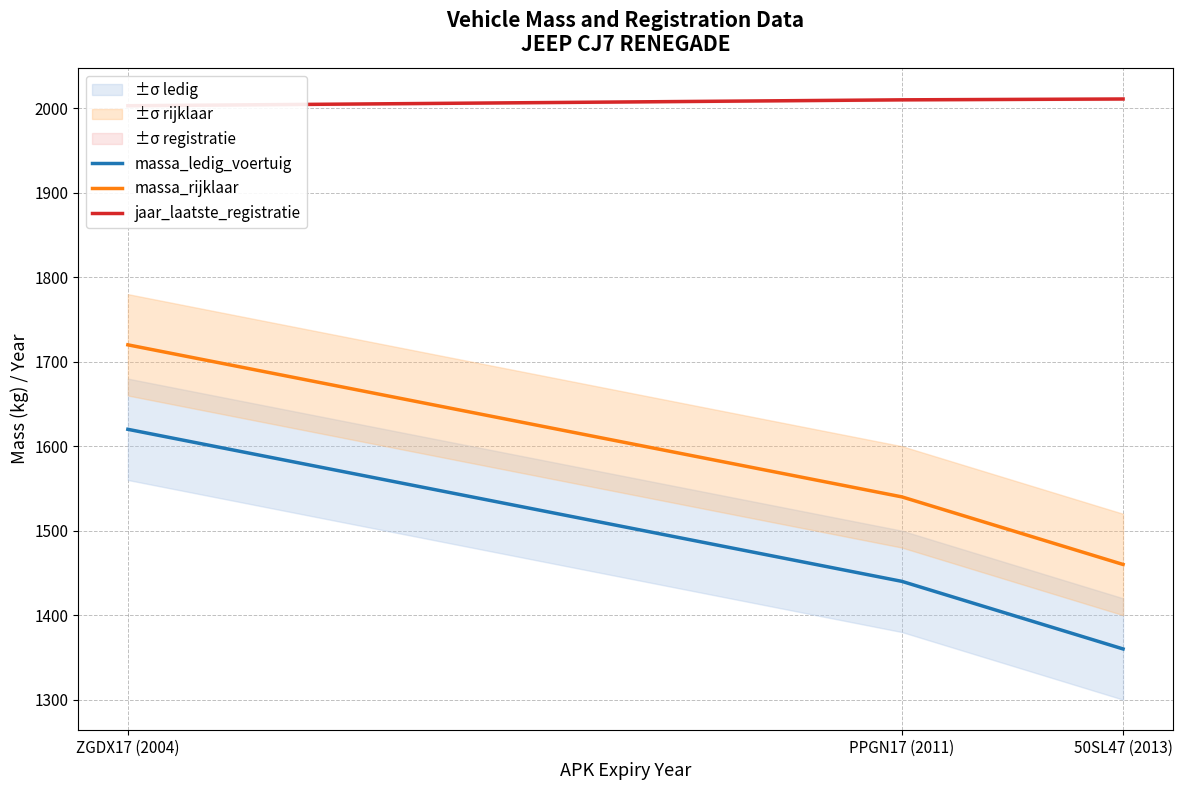

What is the label of the 2nd point from the right?

PPGN17 (2011)